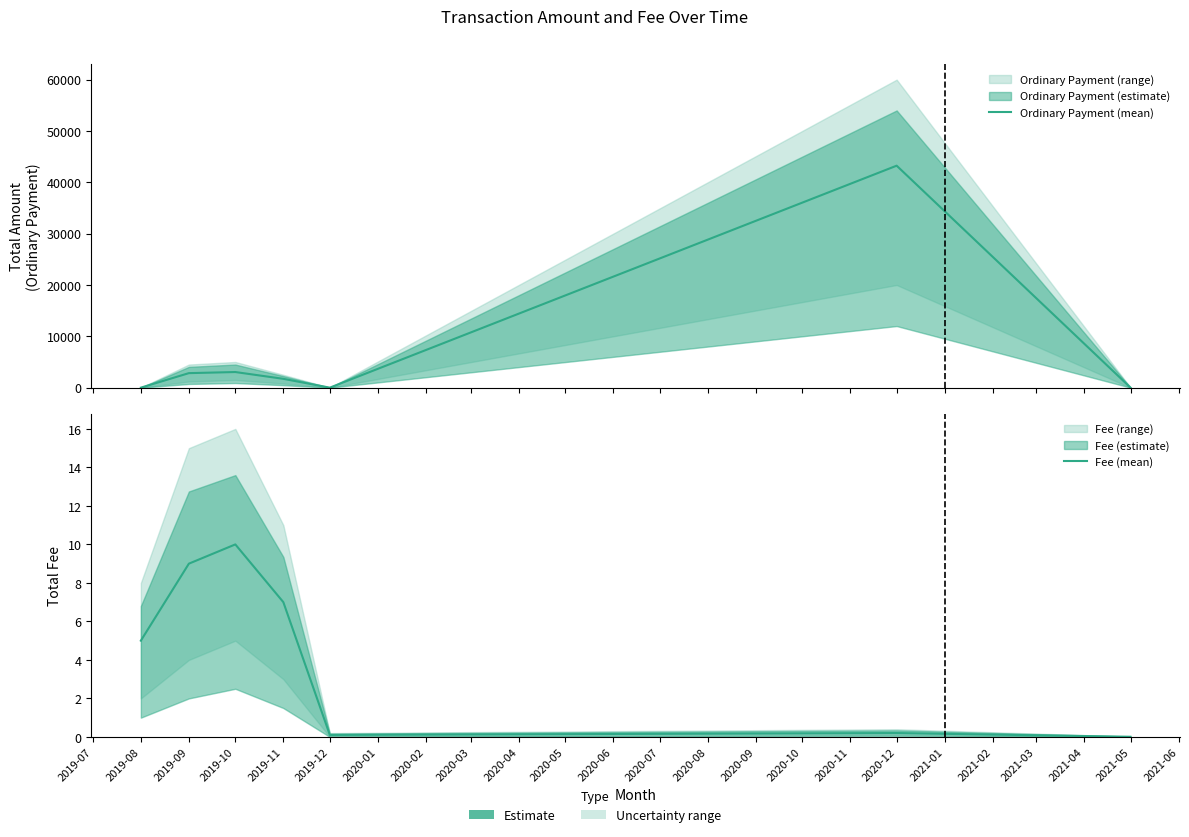

Rank the series at 2020-12 from highest to lowest value.

Ordinary Payment (mean), Fee (mean)